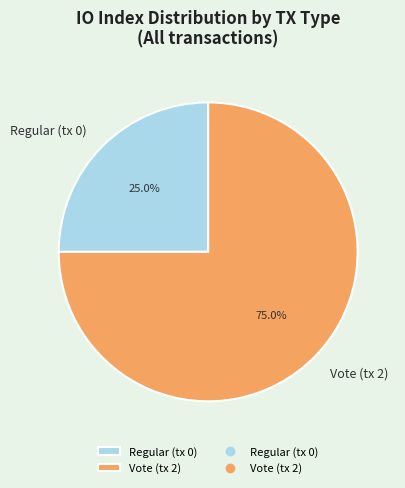

To the nearest percent, what is the difference between the Regular (tx 0) and Vote (tx 2) slice percentages?

50%